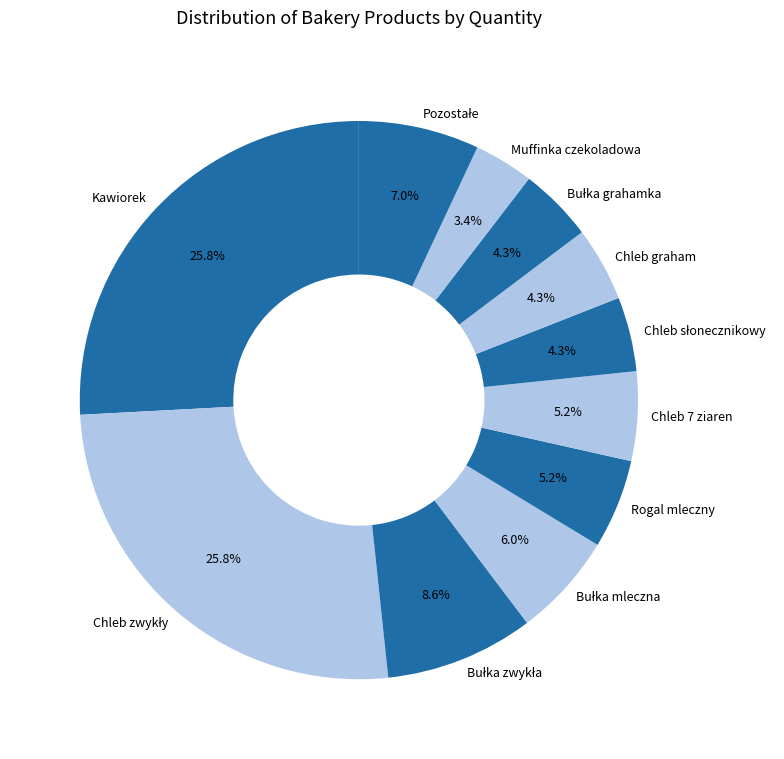

Which category has the smallest portion of the pie?

Muffinka czekoladowa